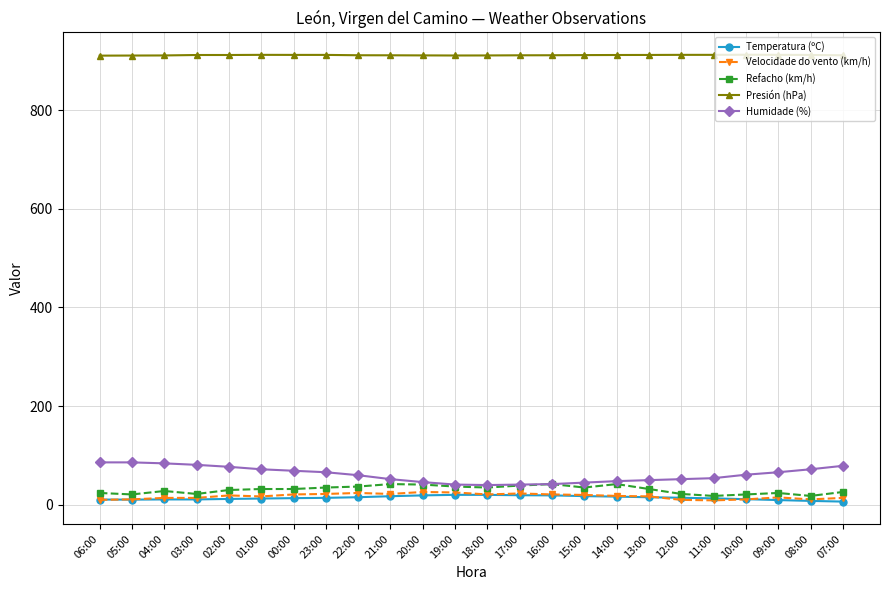

Which series has the largest range (max minus min)?

Humidade (%)